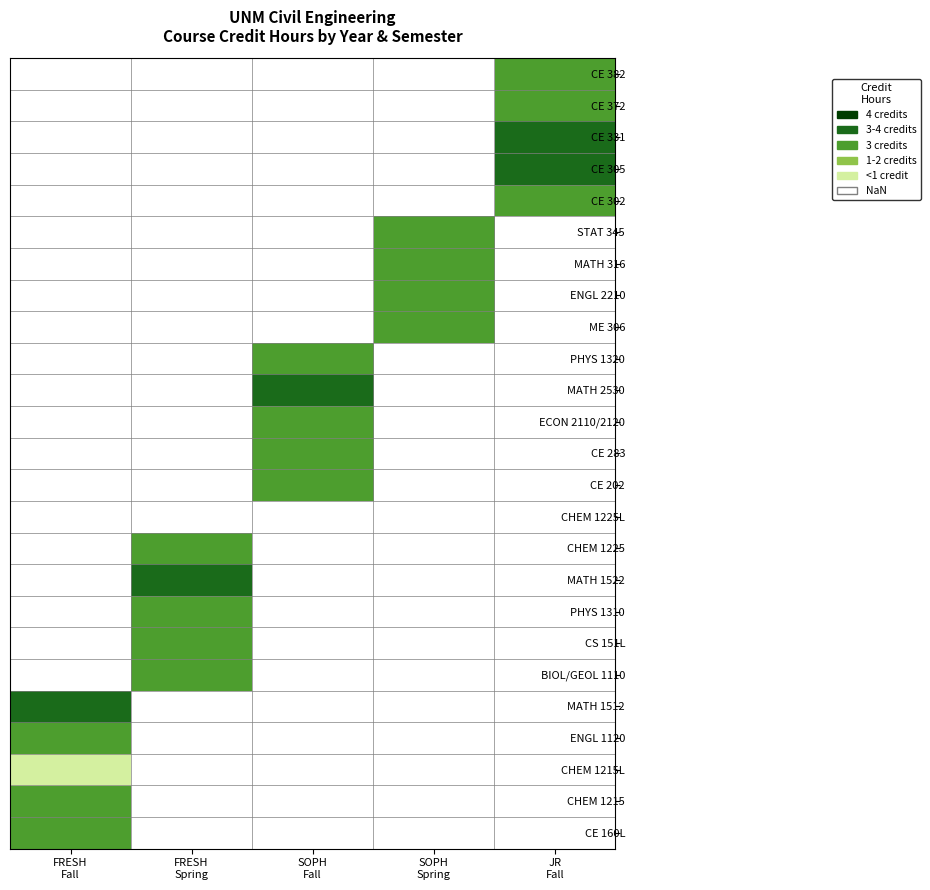

Which category has the lowest value across all series?

FRESH
Fall